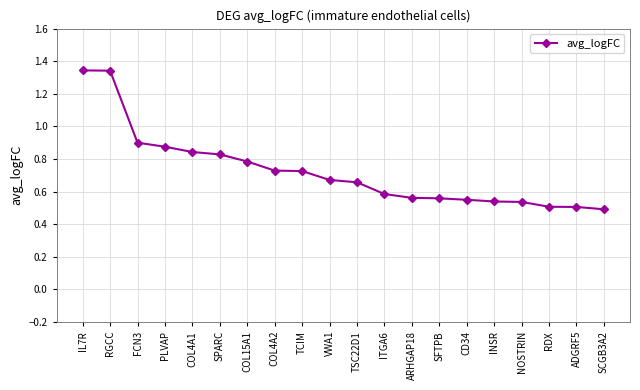

Is it true that the value at SPARC is 0.8?

True